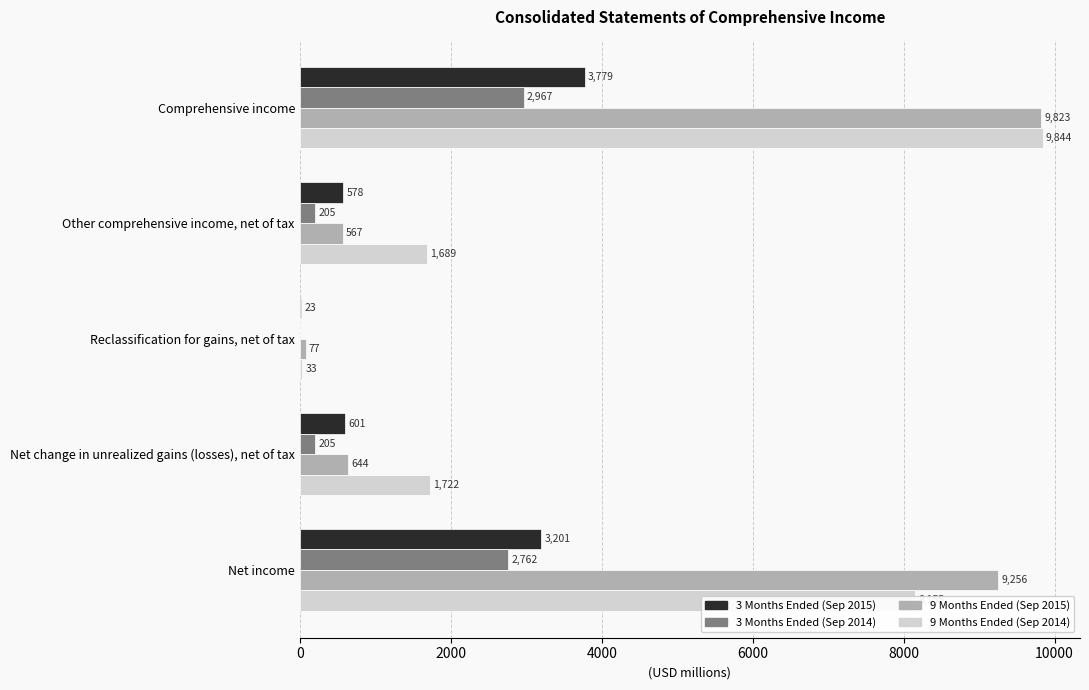

What is the sum of the 9 Months Ended (Sep 2014) values at Net change in unrealized gains (losses), net of tax and Other comprehensive income, net of tax?

3411